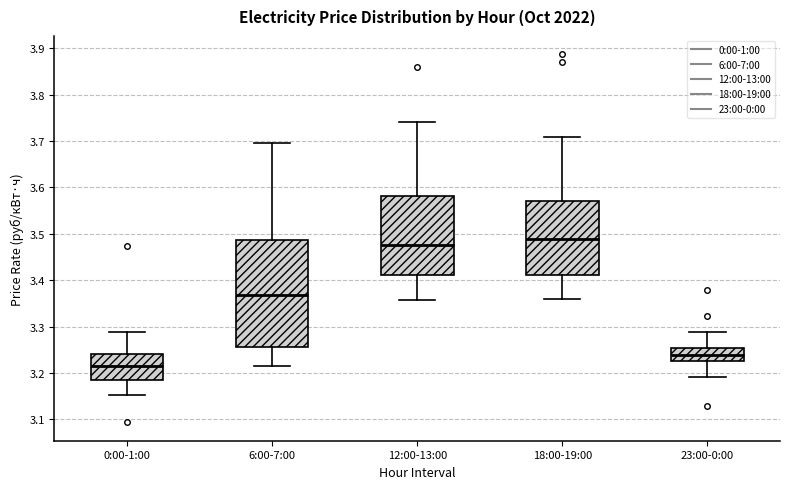

Reading left to right, read every box against the y-axis: the position of its median line, the range the box covers, and the ends of its whiskers. The values are not printed on the chart, so give them approximately, as read against the axis.

0:00-1:00: median 3.21, box 3.19 to 3.24, whiskers 3.15 to 3.29
6:00-7:00: median 3.37, box 3.26 to 3.49, whiskers 3.21 to 3.70
12:00-13:00: median 3.48, box 3.41 to 3.58, whiskers 3.36 to 3.74
18:00-19:00: median 3.49, box 3.41 to 3.57, whiskers 3.36 to 3.71
23:00-0:00: median 3.24, box 3.23 to 3.25, whiskers 3.19 to 3.29